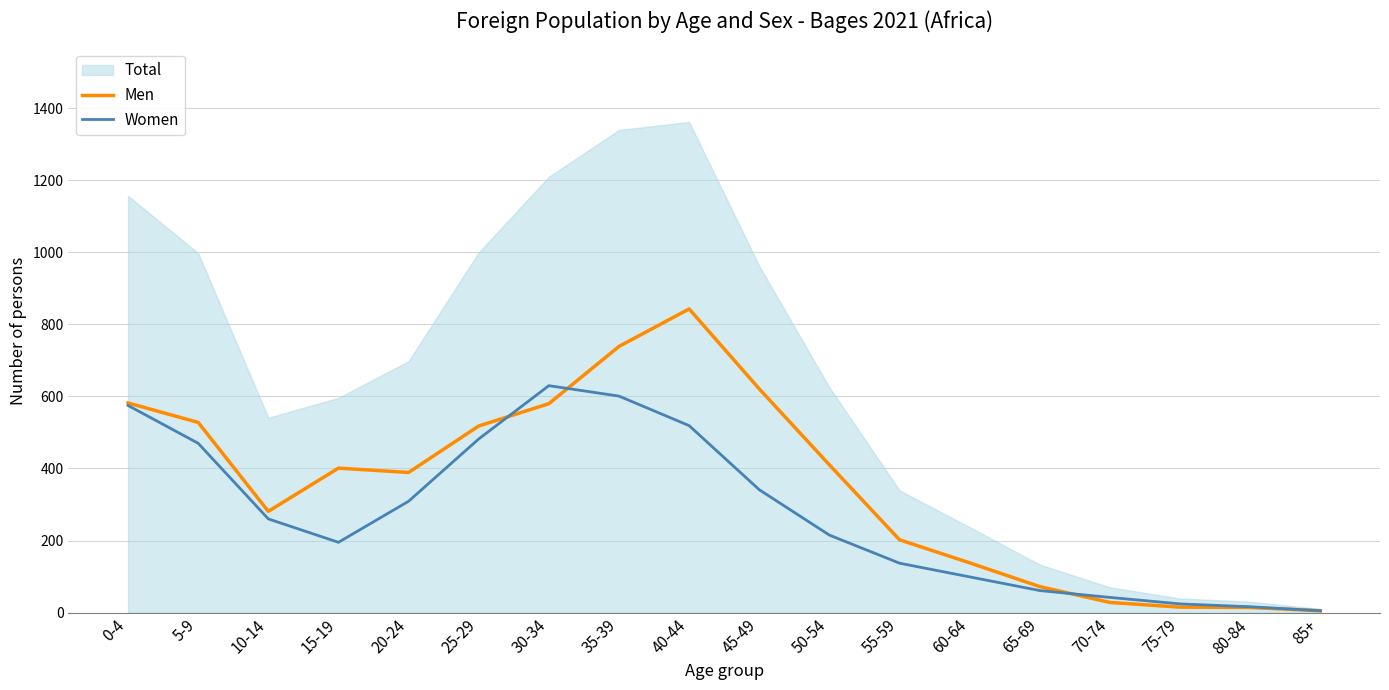

Where is the first local minimum for Men?

10-14